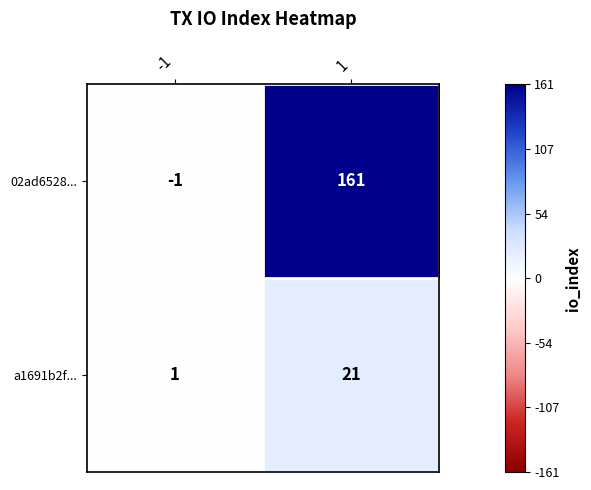

At which category is the sum across all series the highest?

1